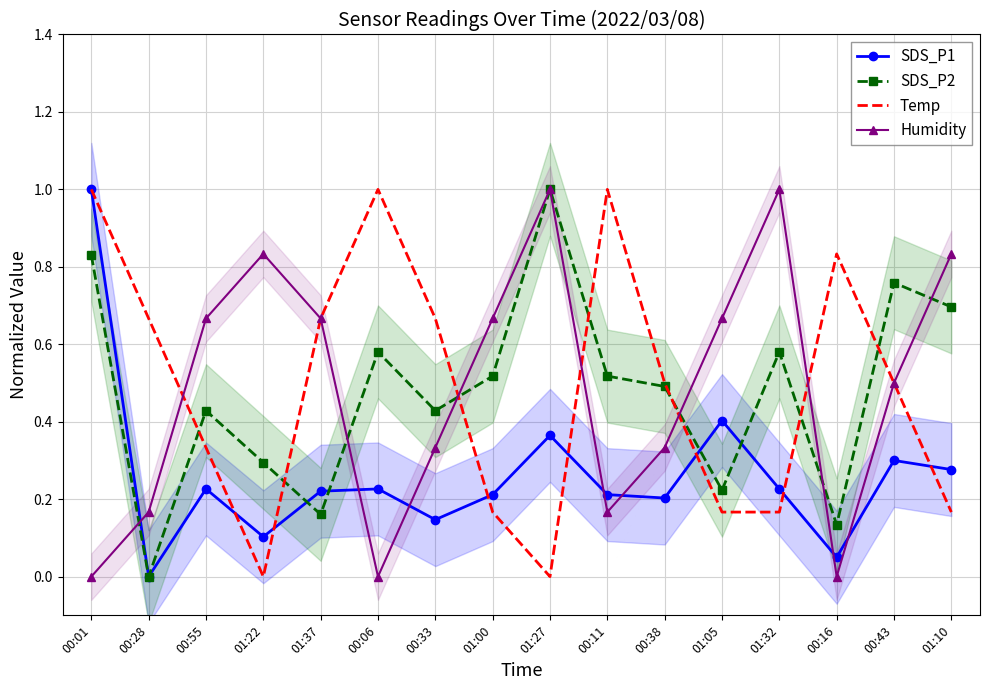

Reading left to right, what are all the values shown in this chart?

SDS_P1: 00:01=1.0	00:28=0.0	00:55=0.2	01:22=0.1	01:37=0.2	00:06=0.2	00:33=0.1	01:00=0.2	01:27=0.4	00:11=0.2	00:38=0.2	01:05=0.4	01:32=0.2	00:16=0.0	00:43=0.3	01:10=0.3
SDS_P2: 00:01=0.8	00:28=0.0	00:55=0.4	01:22=0.3	01:37=0.2	00:06=0.6	00:33=0.4	01:00=0.5	01:27=1.0	00:11=0.5	00:38=0.5	01:05=0.2	01:32=0.6	00:16=0.1	00:43=0.8	01:10=0.7
Temp: 00:01=1.0	00:28=0.7	00:55=0.3	01:22=0.0	01:37=0.7	00:06=1.0	00:33=0.7	01:00=0.2	01:27=0.0	00:11=1.0	00:38=0.5	01:05=0.2	01:32=0.2	00:16=0.8	00:43=0.5	01:10=0.2
Humidity: 00:01=0.0	00:28=0.2	00:55=0.7	01:22=0.8	01:37=0.7	00:06=0.0	00:33=0.3	01:00=0.7	01:27=1.0	00:11=0.2	00:38=0.3	01:05=0.7	01:32=1.0	00:16=0.0	00:43=0.5	01:10=0.8